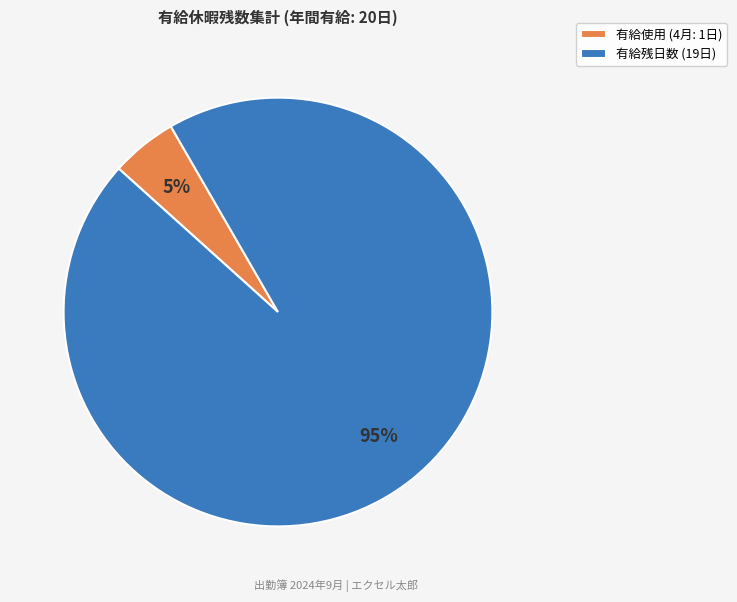

How many segments does this pie chart have?

2